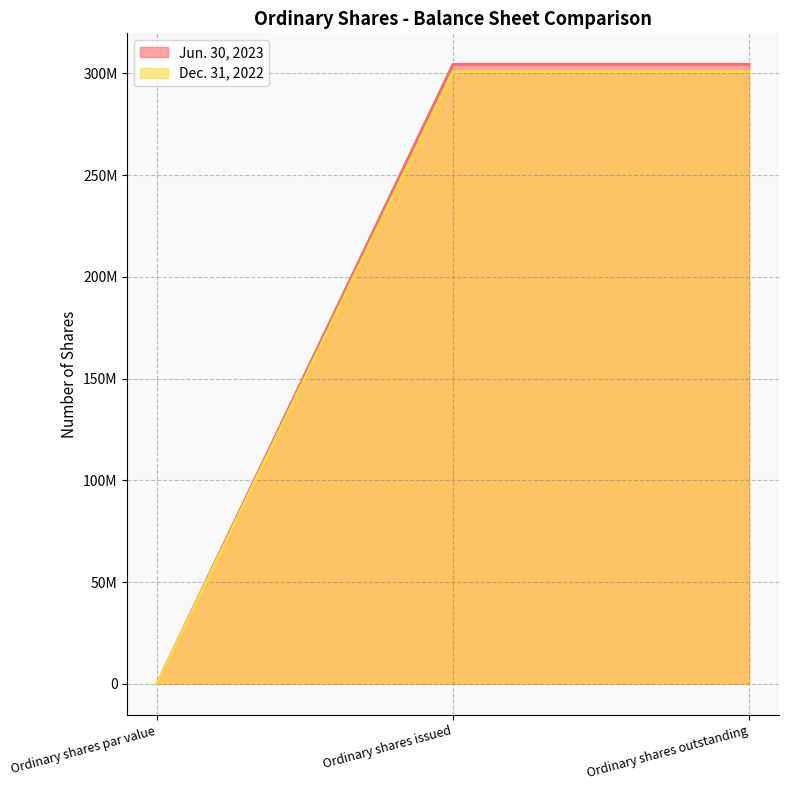

What are all the series names shown in the legend?

Jun. 30, 2023, Dec. 31, 2022